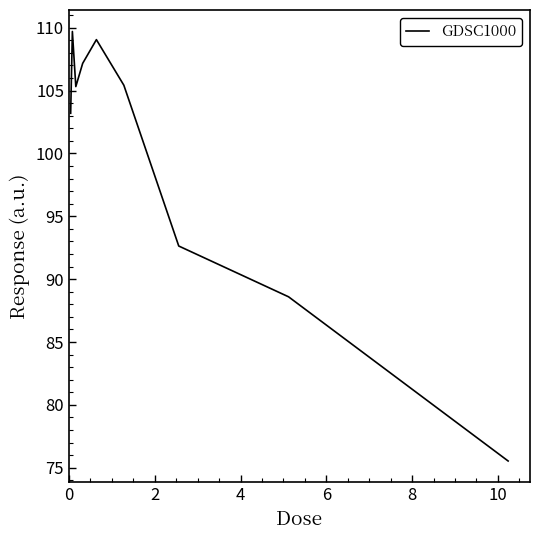

What is the minimum value shown in the chart?

75.5